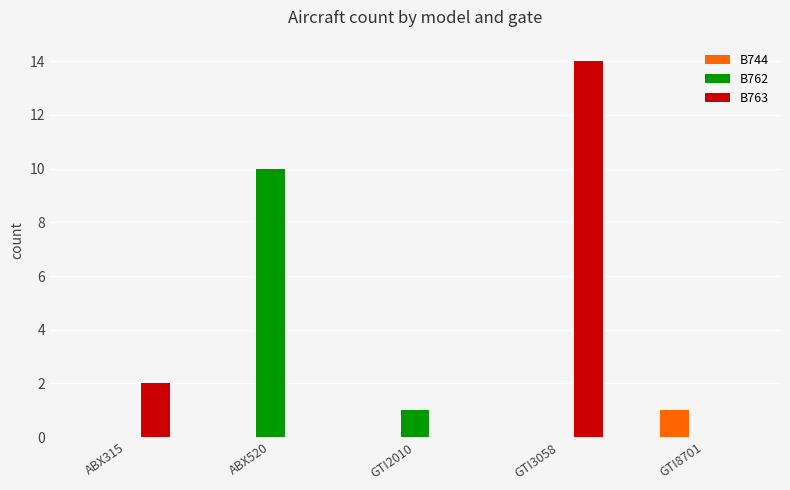

At which category does the chart reach its peak across all series?

GTI3058